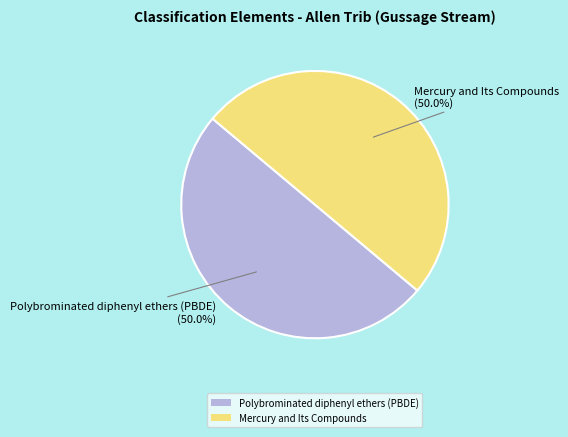

What is the total percentage of Mercury and Its Compounds and Polybrominated diphenyl ethers (PBDE)?

100.0%